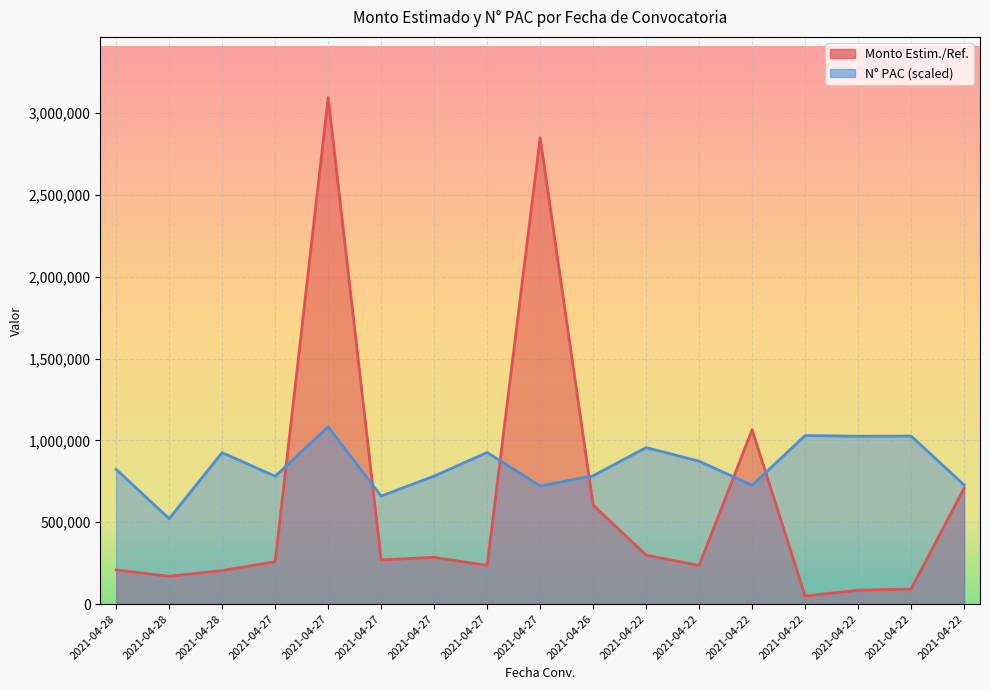

At which label is Monto Estim./Ref. closest to 1571626?

2021-04-22